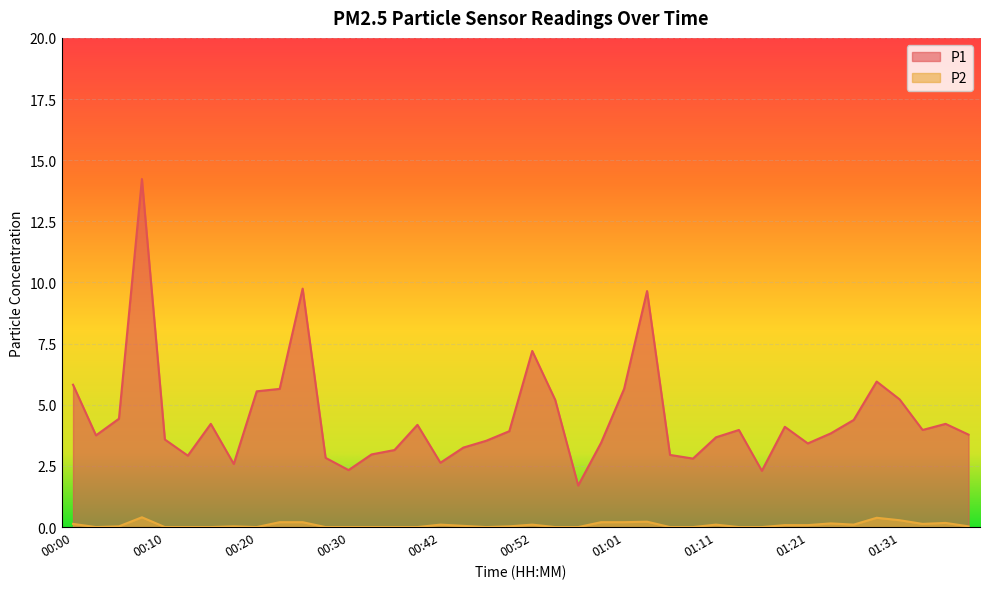

Rank the series by their average value, from highest to lowest.

P1, P2